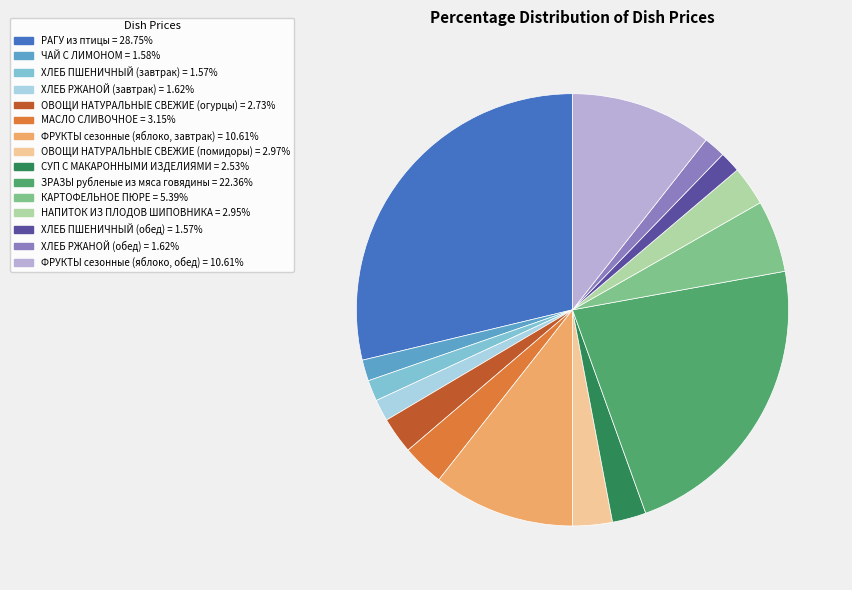

Is there a majority slice in this chart?

No